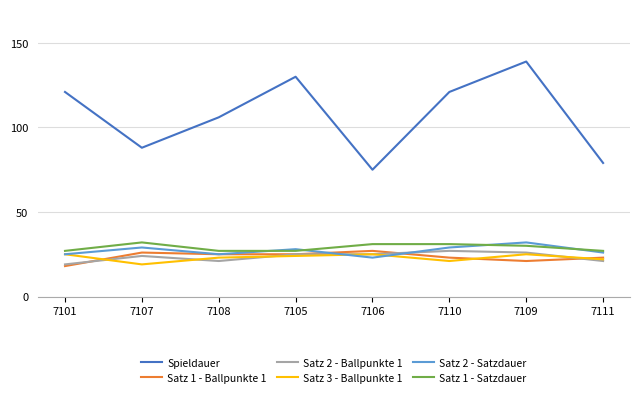

Does the chart display data point markers on the line(s)?

No